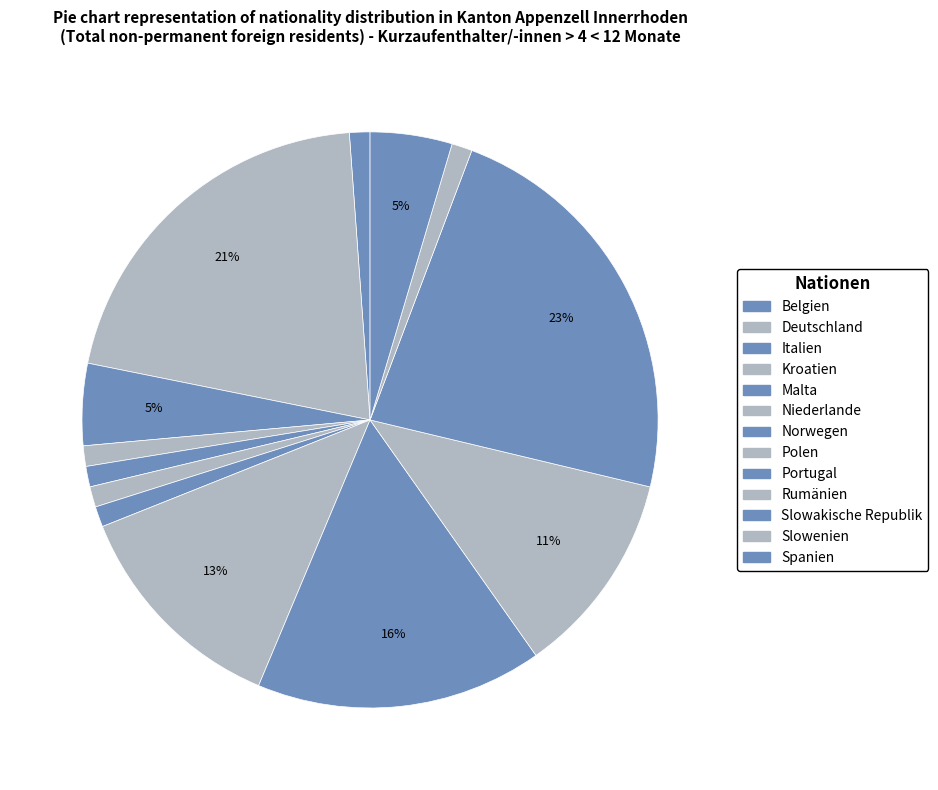

To the nearest percent, what percentage of the pie is Niederlande?

1%